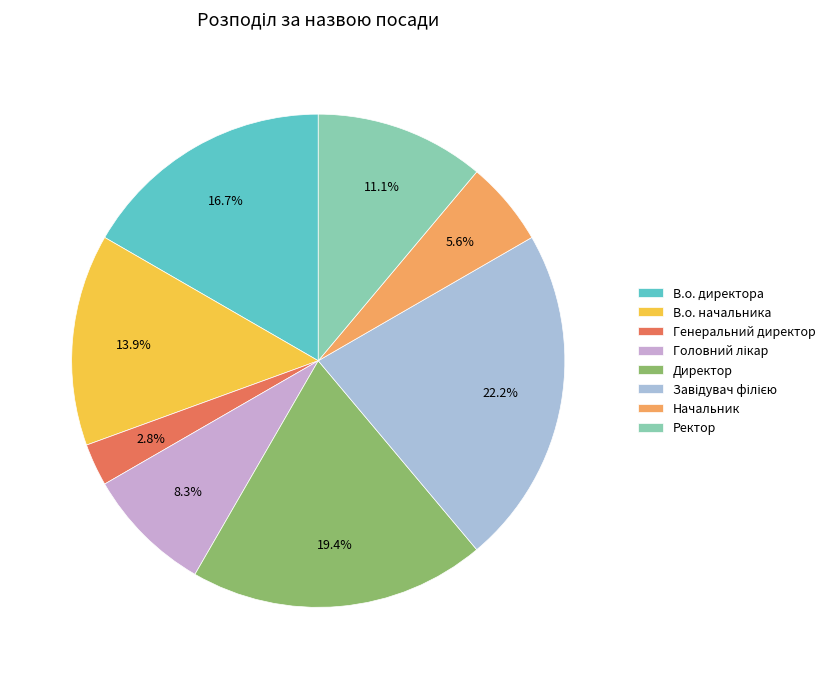

Does Генеральний директор represent more than half of the total?

No